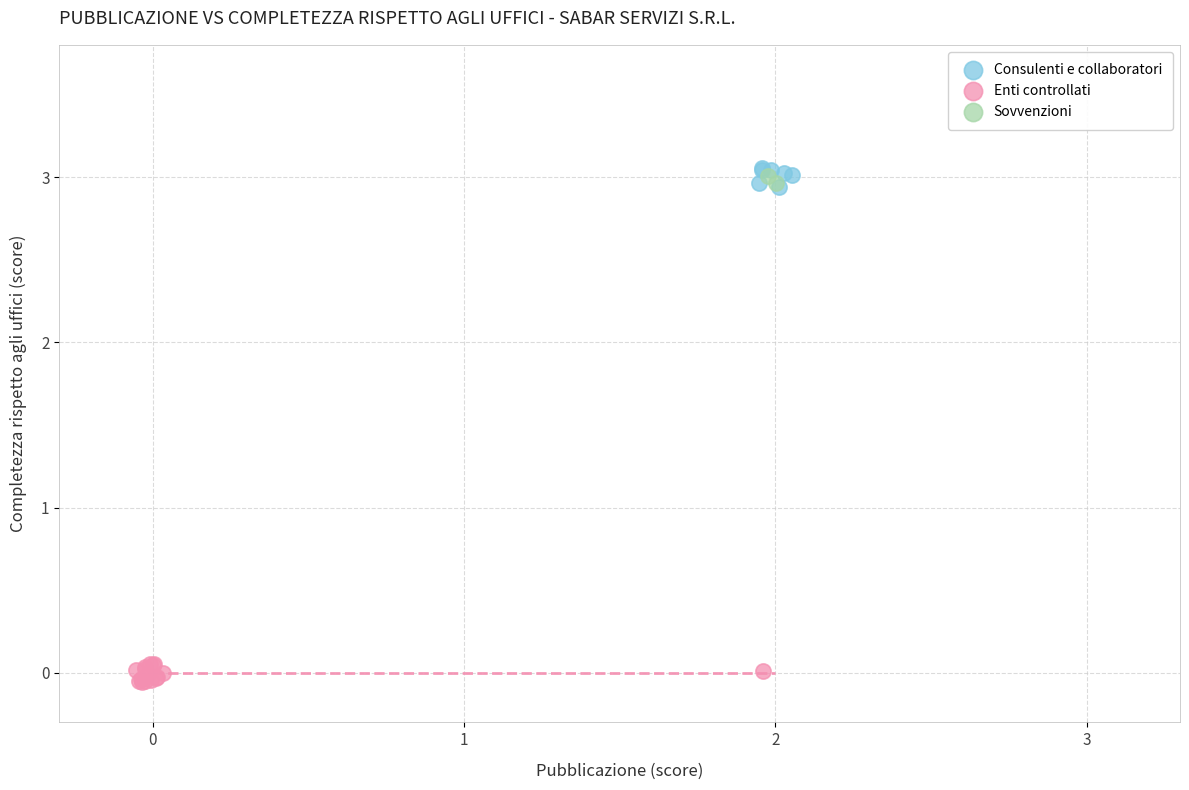

What are all the series names shown in the legend?

Consulenti e collaboratori, Enti controllati, Sovvenzioni